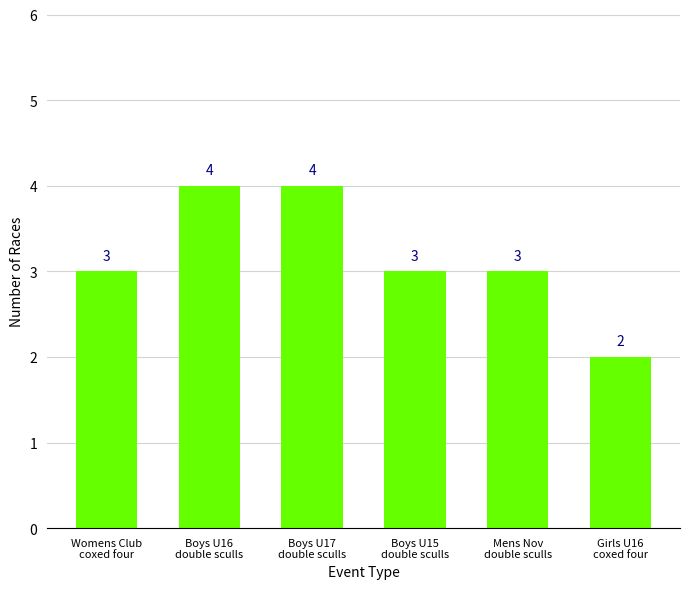

Reading left to right, transcribe all the data shown in this chart.

Womens Club
coxed four=3	Boys U16
double sculls=4	Boys U17
double sculls=4	Boys U15
double sculls=3	Mens Nov
double sculls=3	Girls U16
coxed four=2